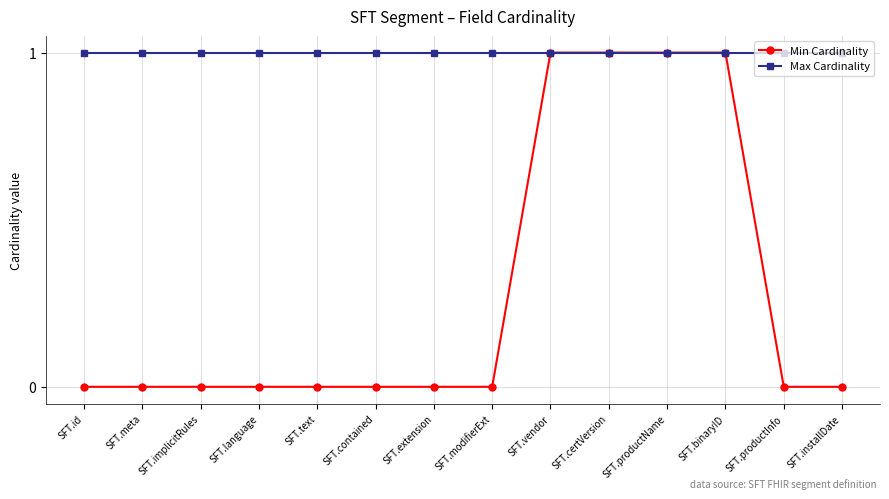

Which series has the widest spread of values?

Min Cardinality